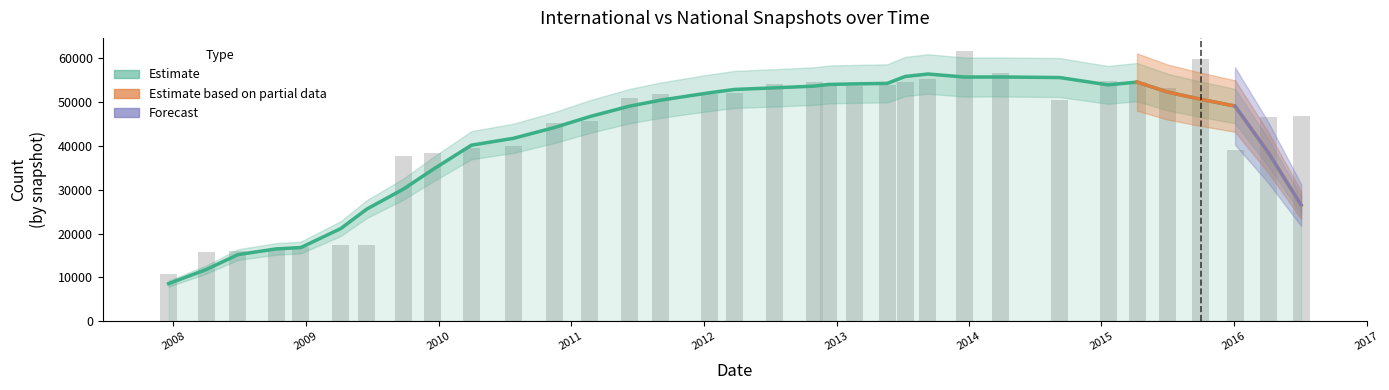

What is the total value across all series at 2012-10-31?

54608